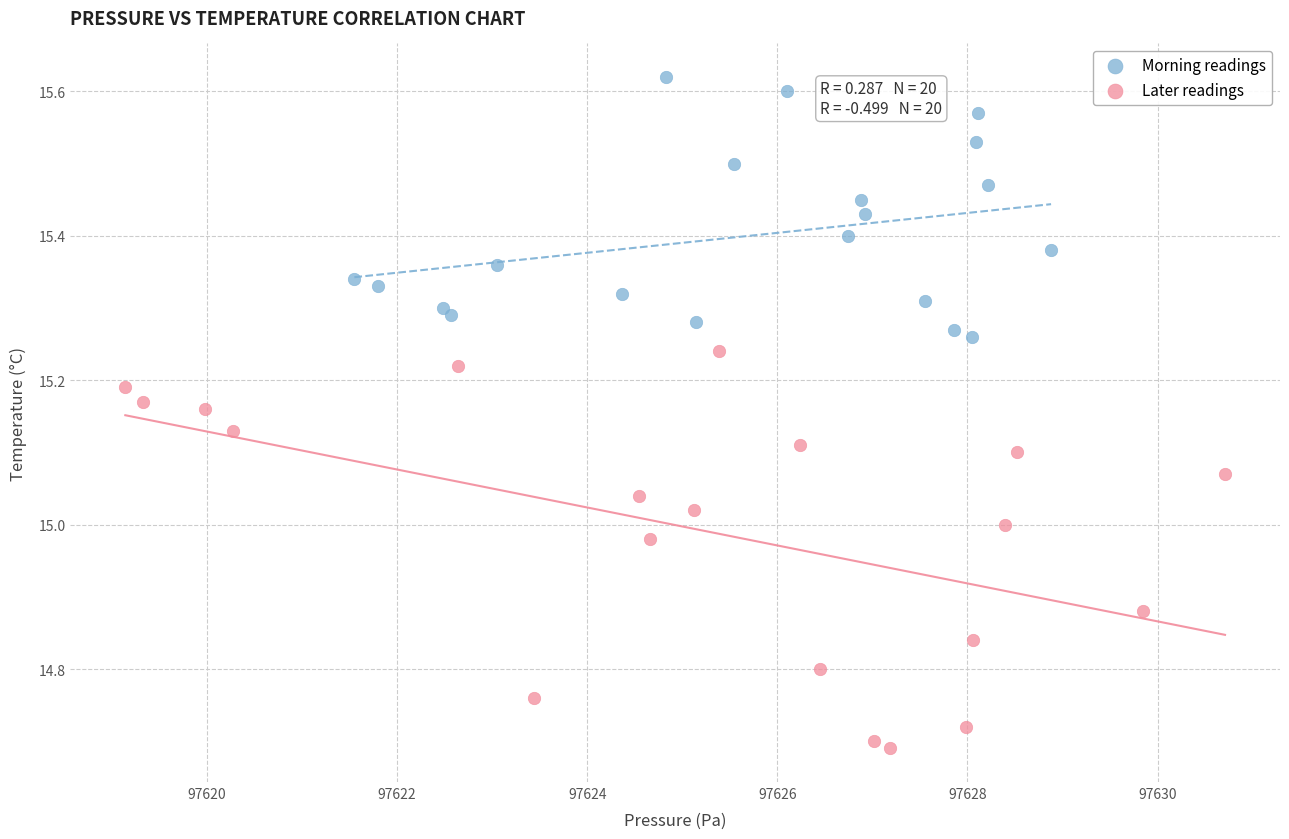

Which series has the widest spread of Y values?

Later readings